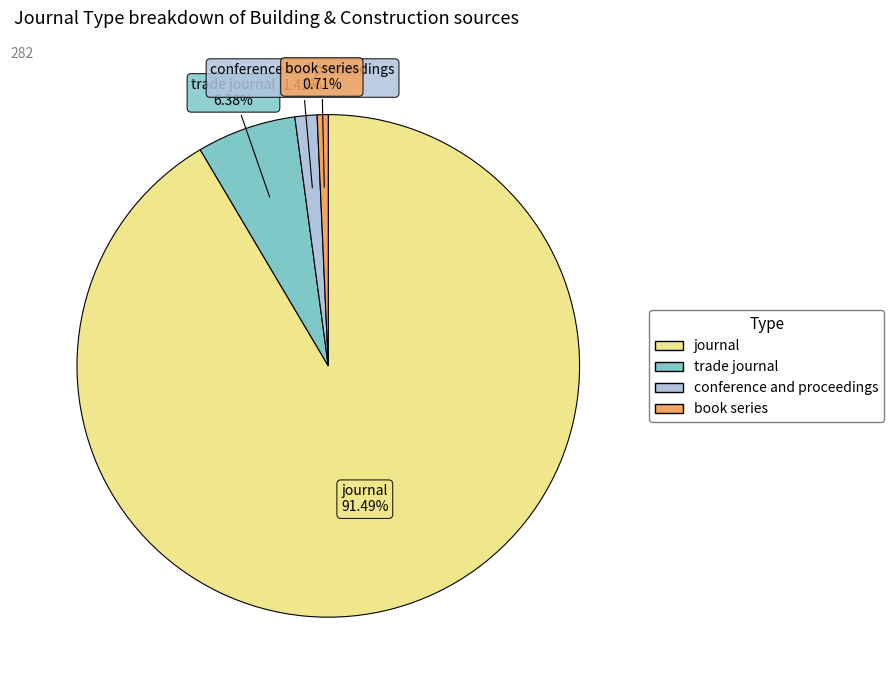

Is there a majority slice in this chart?

Yes